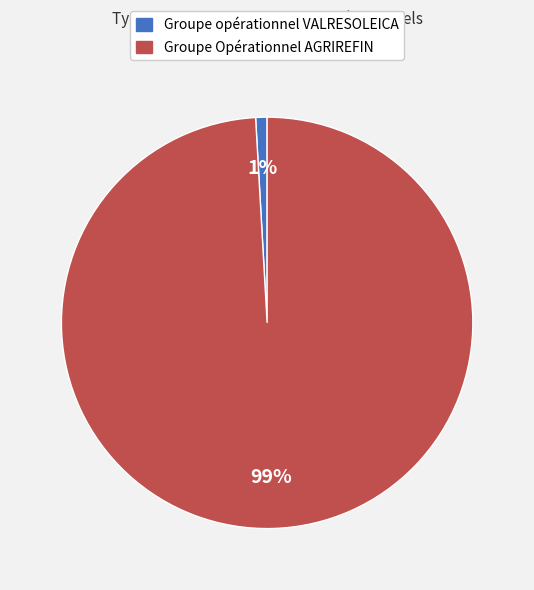

Does Groupe opérationnel VALRESOLEICA account for over 50% of the chart?

No